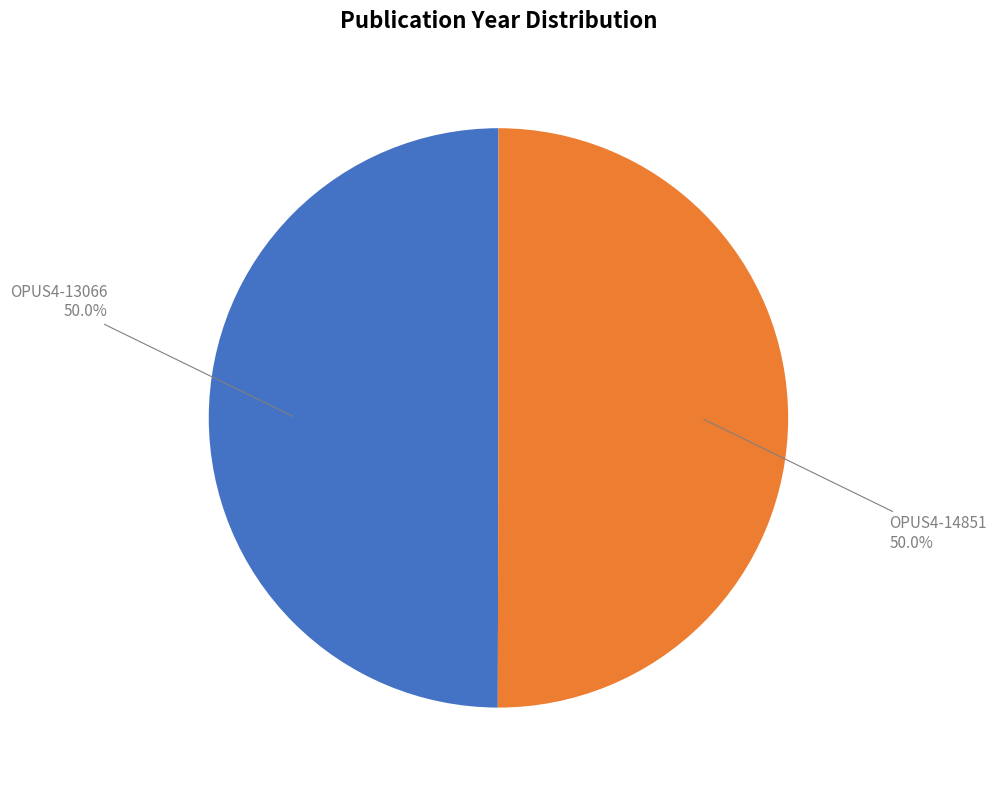

What is the ratio of the value at OPUS4-13066 to the value at OPUS4-14851?

1.0